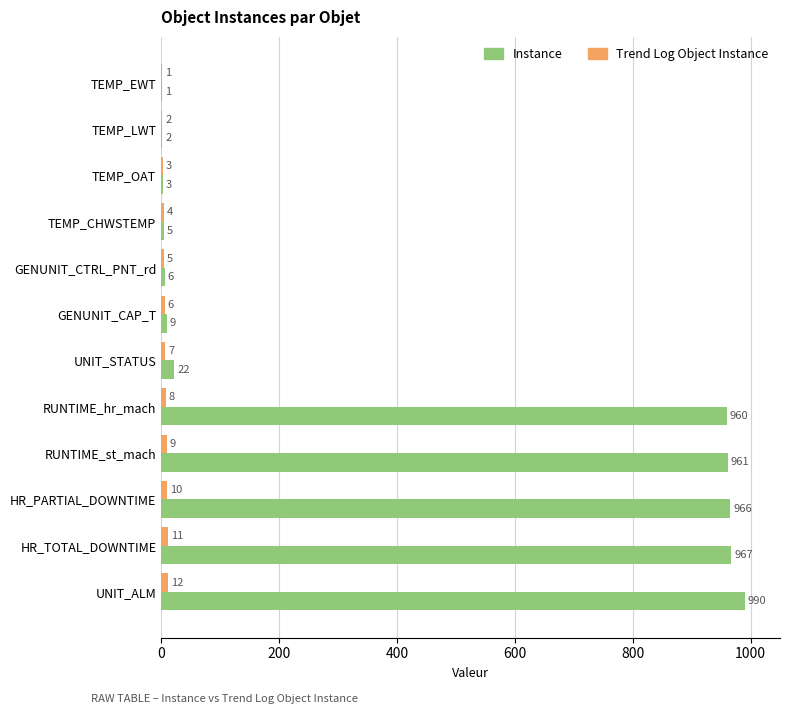

Which series changed the most between TEMP_LWT and GENUNIT_CAP_T?

Instance